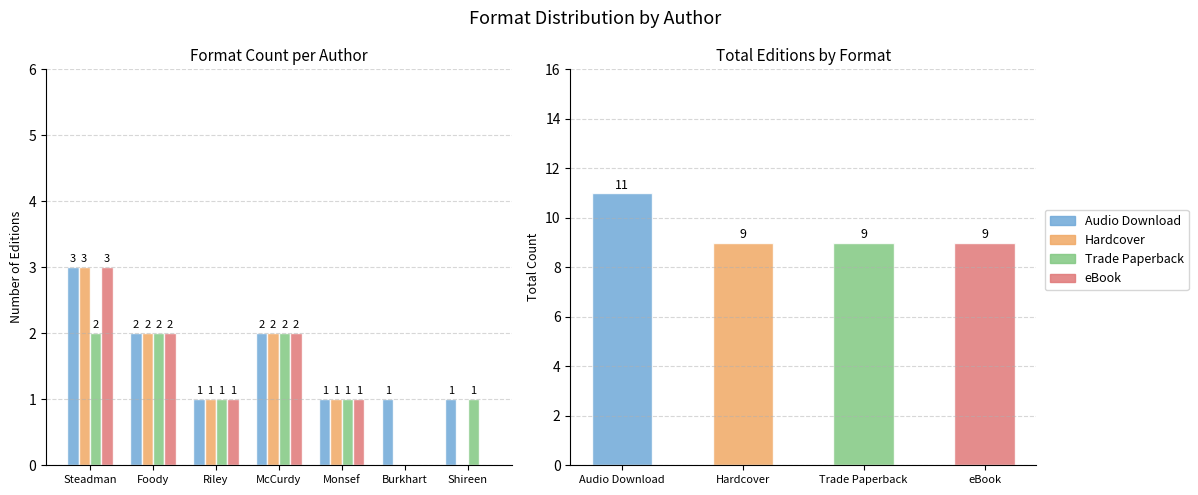

What is the value of the Trade Paperback bar at the 1st from the left?

2